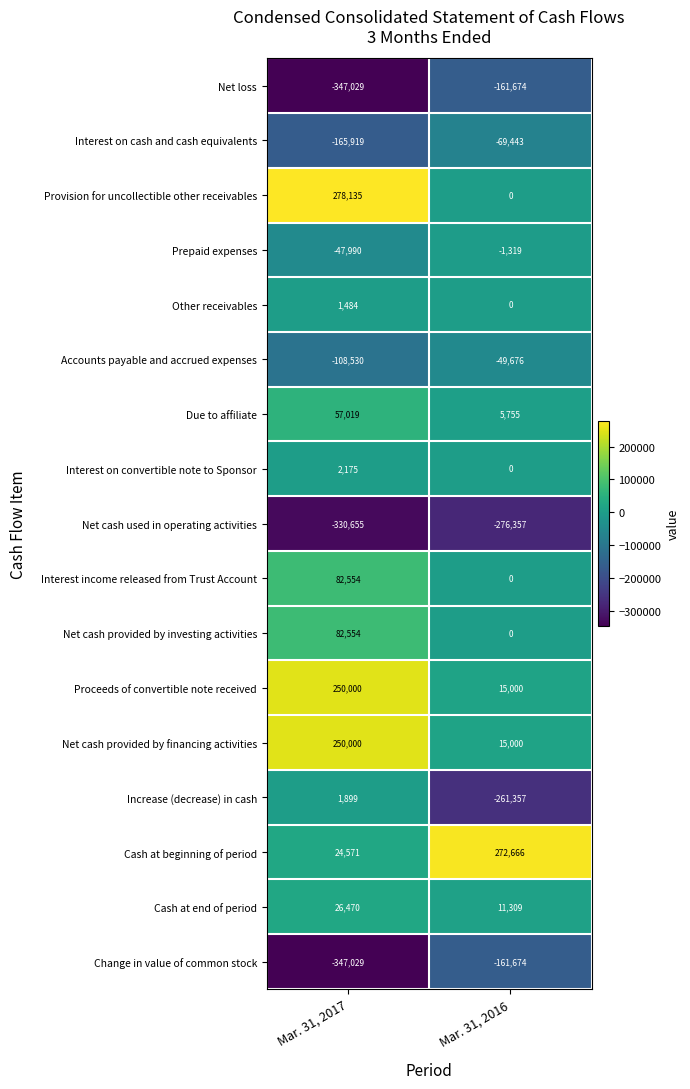

What is the average value of the Interest on convertible note to Sponsor series?

1088